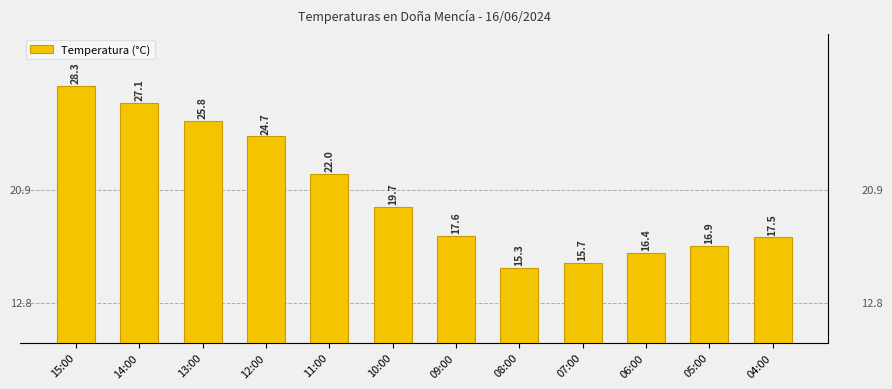

At which category does the chart reach its peak across all series?

15:00